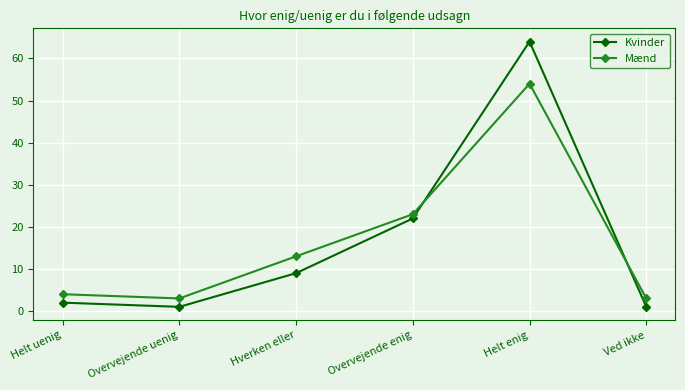

True or false: Mænd has a value of 54 at Helt enig.

True